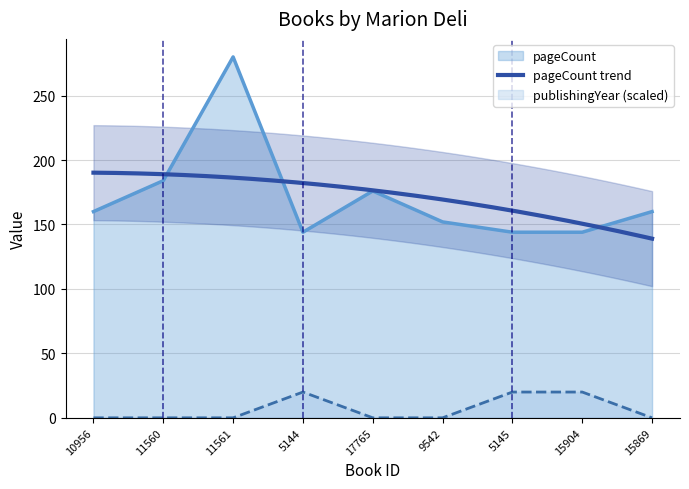

True or false: publishingYear has a value of 27 at 15904.

False